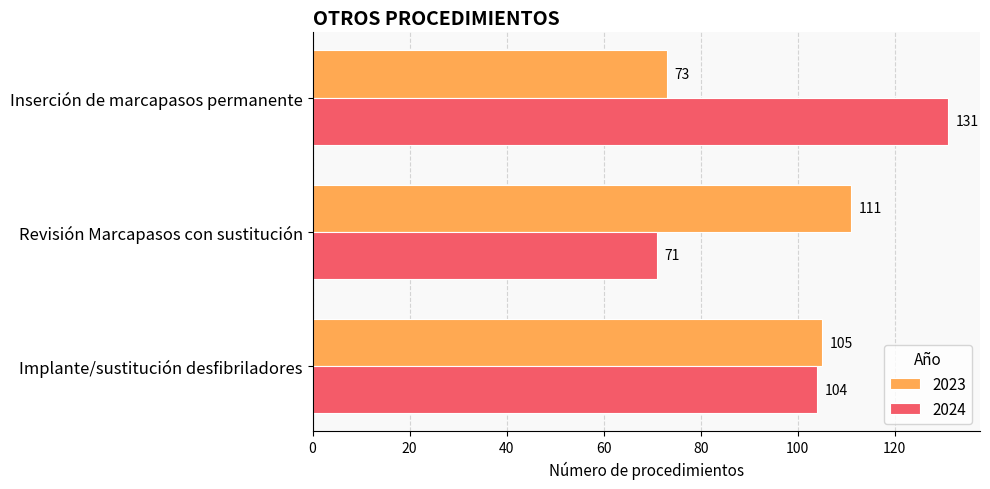

True or false: 2024 has a value of 104 at Implante/sustitución desfibriladores.

True